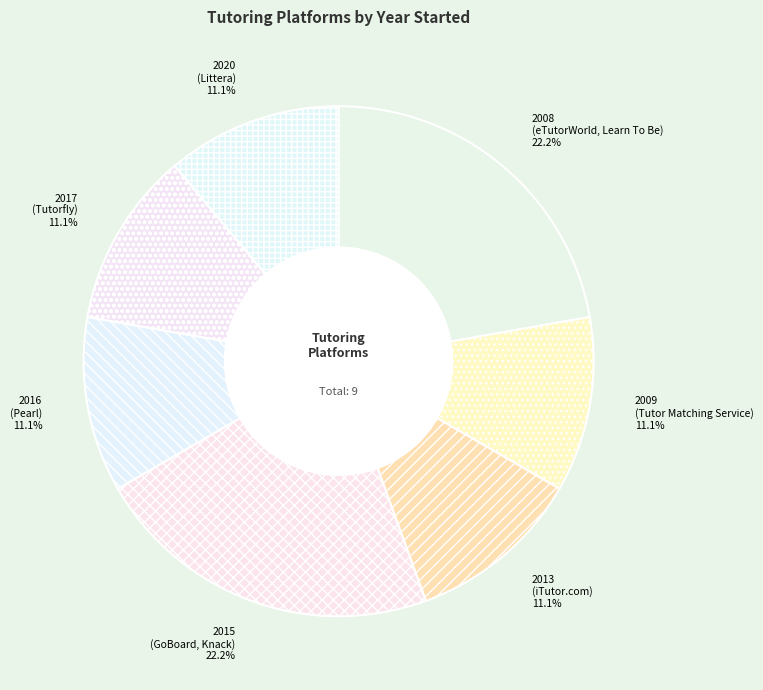

What is the ratio of the value at 2015 (GoBoard, Knack) to the value at 2020 (Littera)?

2.0